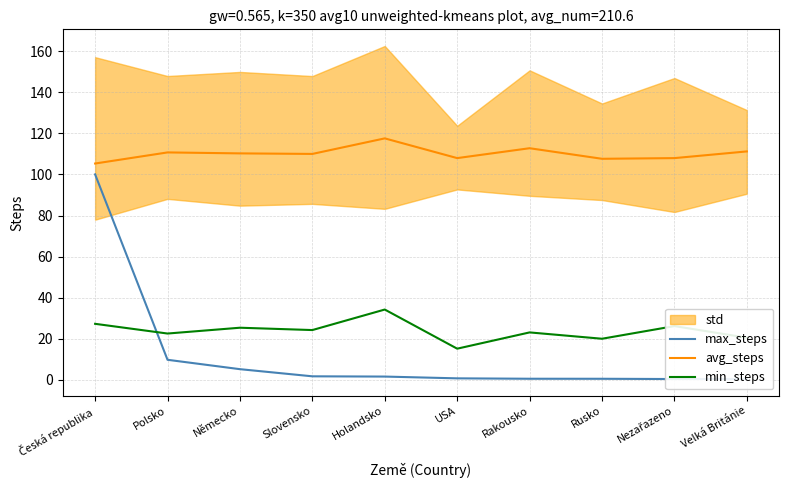

What is the difference between the maximum and minimum values in the max_steps series?

99.5